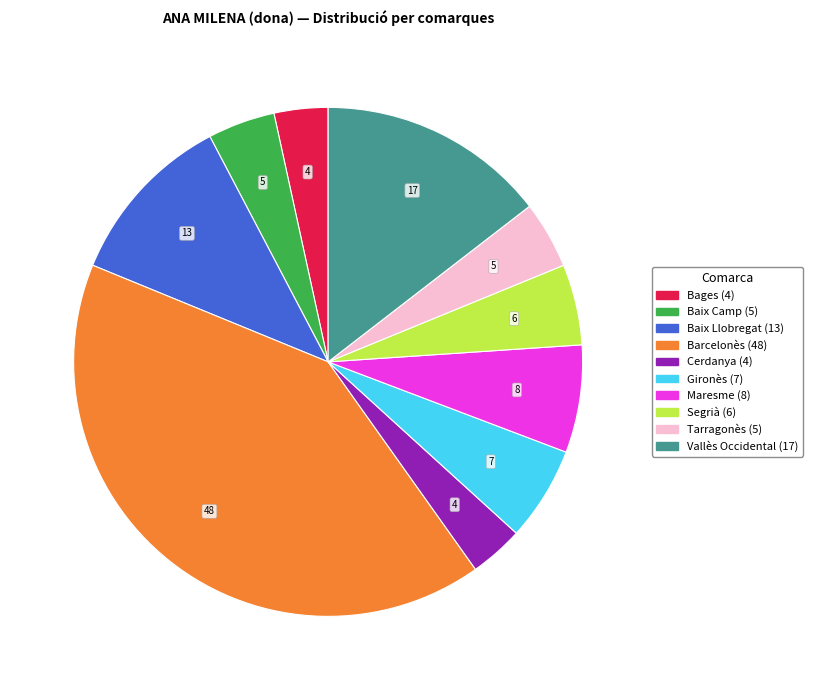

Does Maresme represent more than half of the total?

No